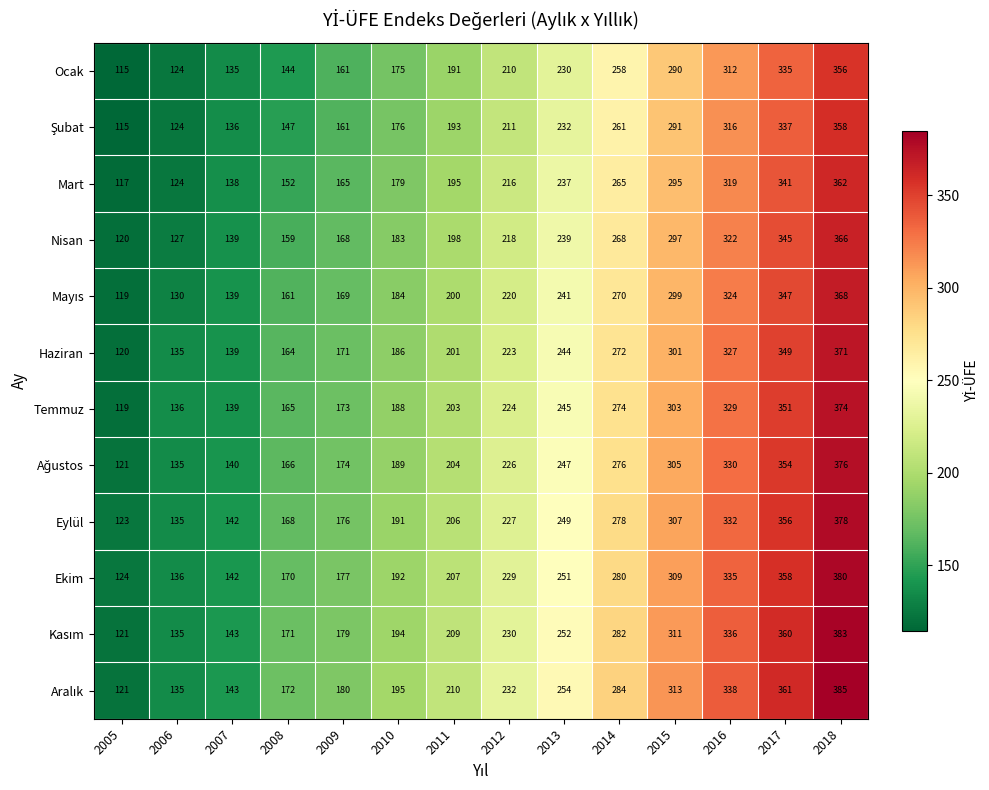

What is the average value of the Ocak series?

217